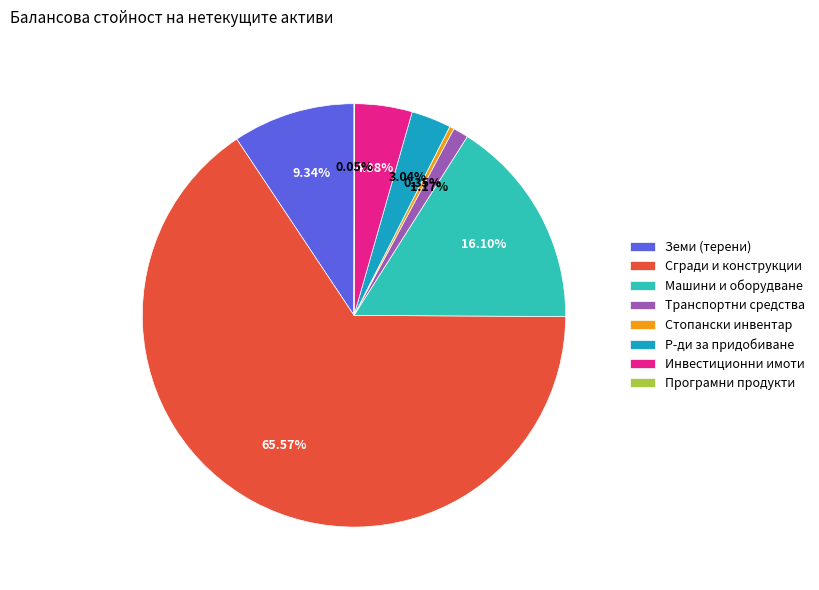

To the nearest percent, what is the difference between the largest and smallest slice percentages?

66%